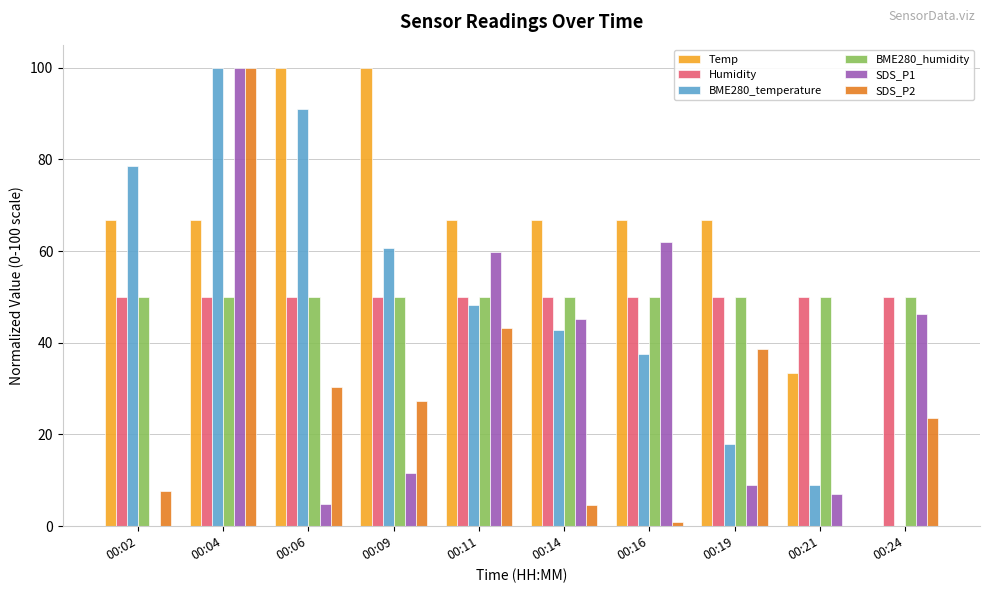

Where does the Temp series first go above 66?

00:02